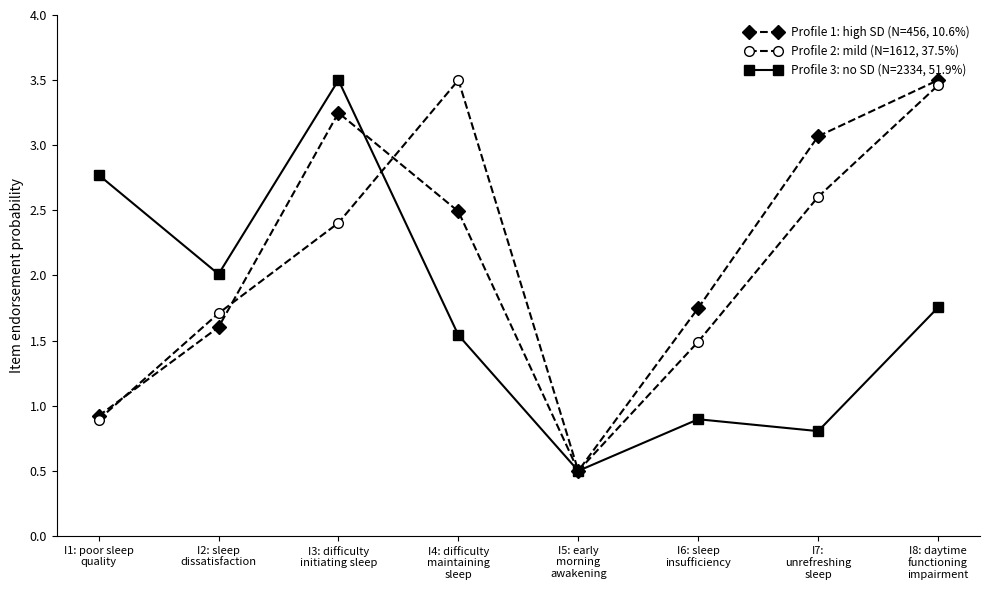

List the series in order of their overall mean, lowest first.

Profile 3: no SD (N=2334, 51.9%), Profile 2: mild (N=1612, 37.5%), Profile 1: high SD (N=456, 10.6%)